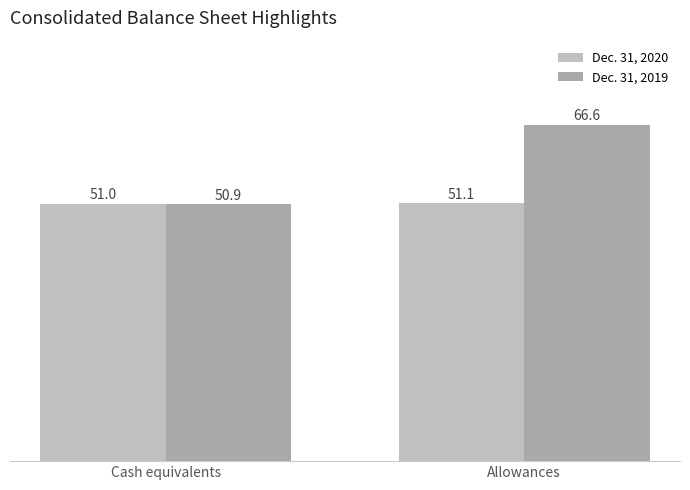

What is the highest value of the Dec. 31, 2020 series?

51.1